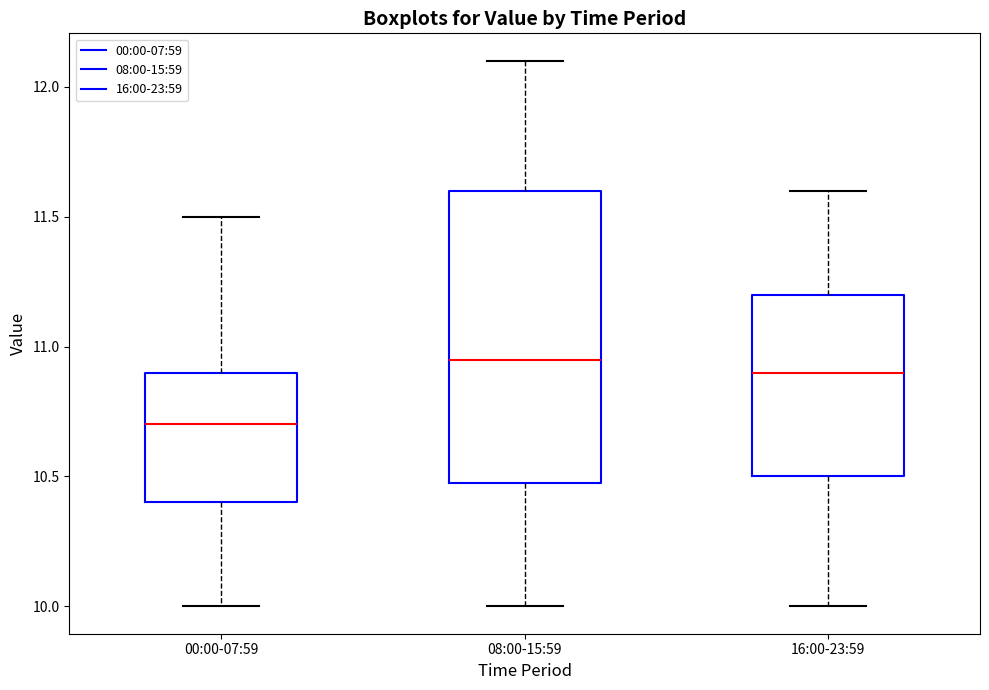

Reading left to right, read every box against the y-axis: the position of its median line, the range the box covers, and the ends of its whiskers. The values are not printed on the chart, so give them approximately, as read against the axis.

00:00-07:59: median 10.70, box 10.40 to 10.90, whiskers 10.00 to 11.50
08:00-15:59: median 10.95, box 10.50 to 11.60, whiskers 10.00 to 12.10
16:00-23:59: median 10.90, box 10.50 to 11.20, whiskers 10.00 to 11.60